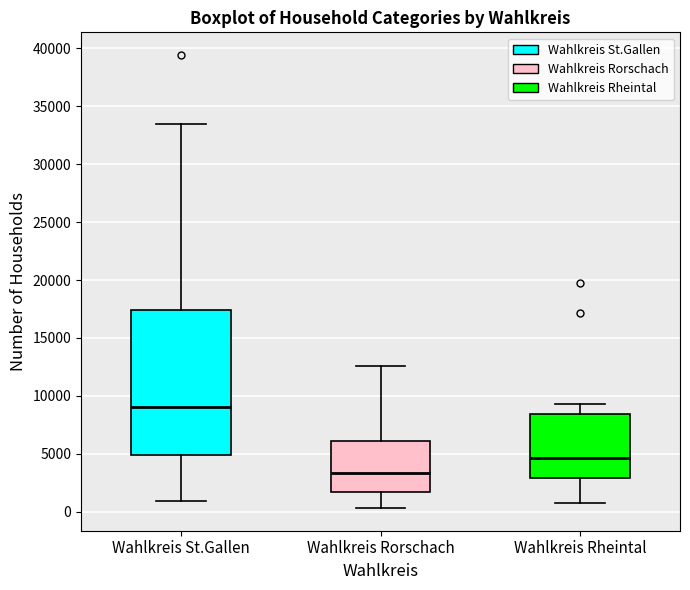

Where is the upper edge of the box for Wahlkreis St.Gallen on the y-axis? The values are not printed on the chart, so give them approximately, as read against the axis.

17500